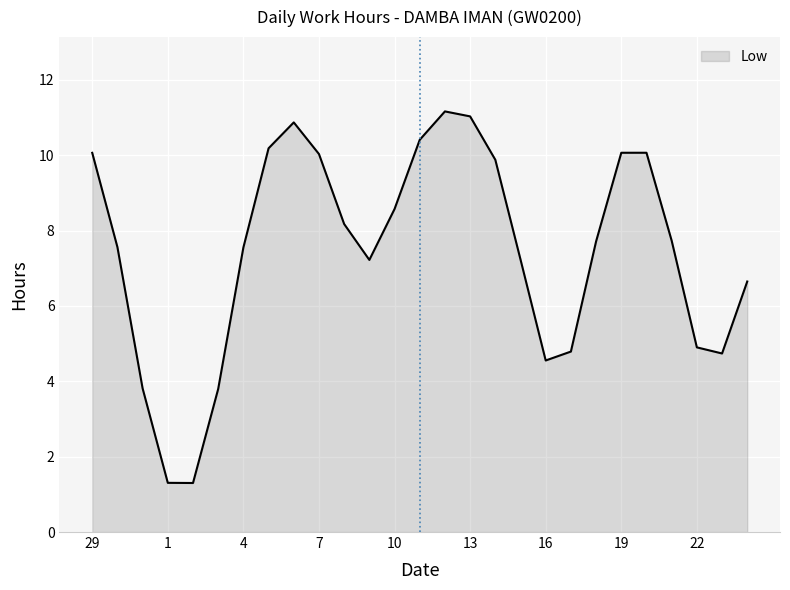

What is the maximum value shown in the chart?

11.2